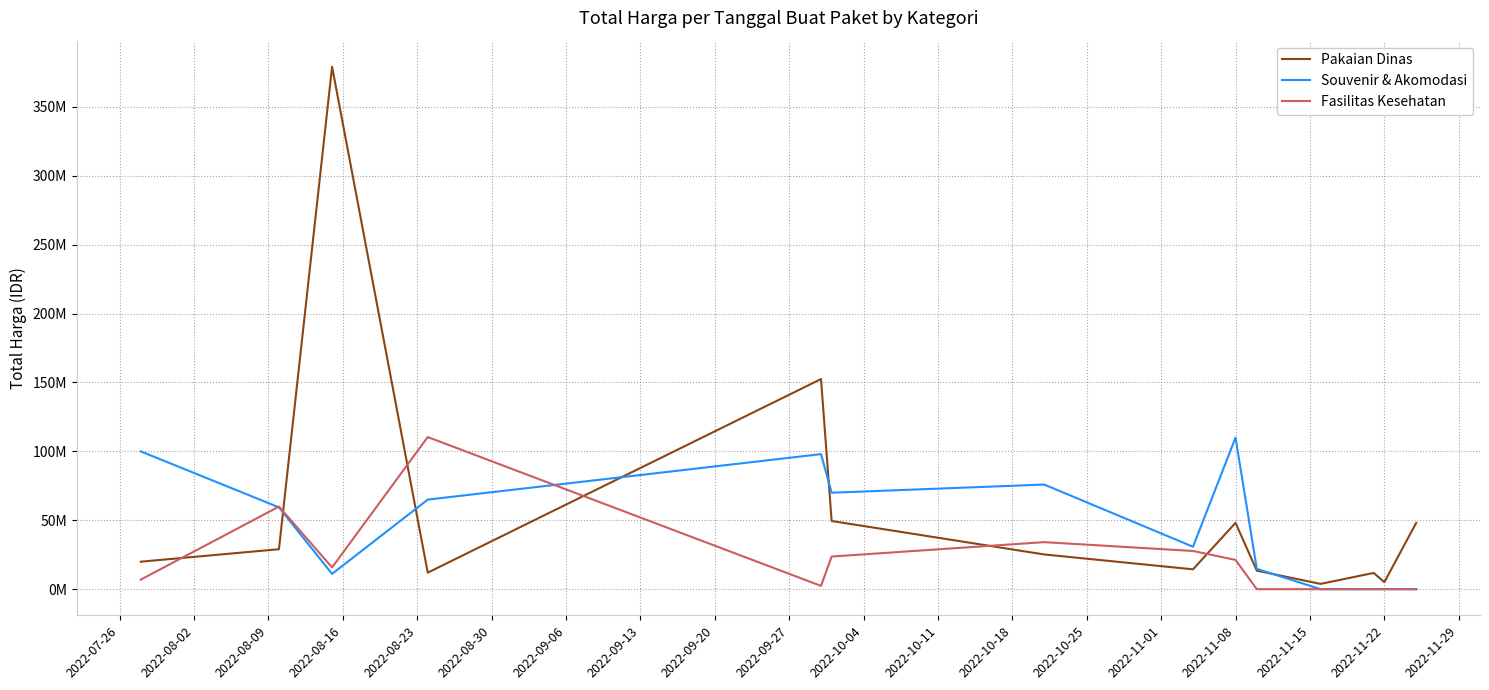

Which series ends up on top after the final intersection of Fasilitas Kesehatan and Pakaian Dinas?

Pakaian Dinas